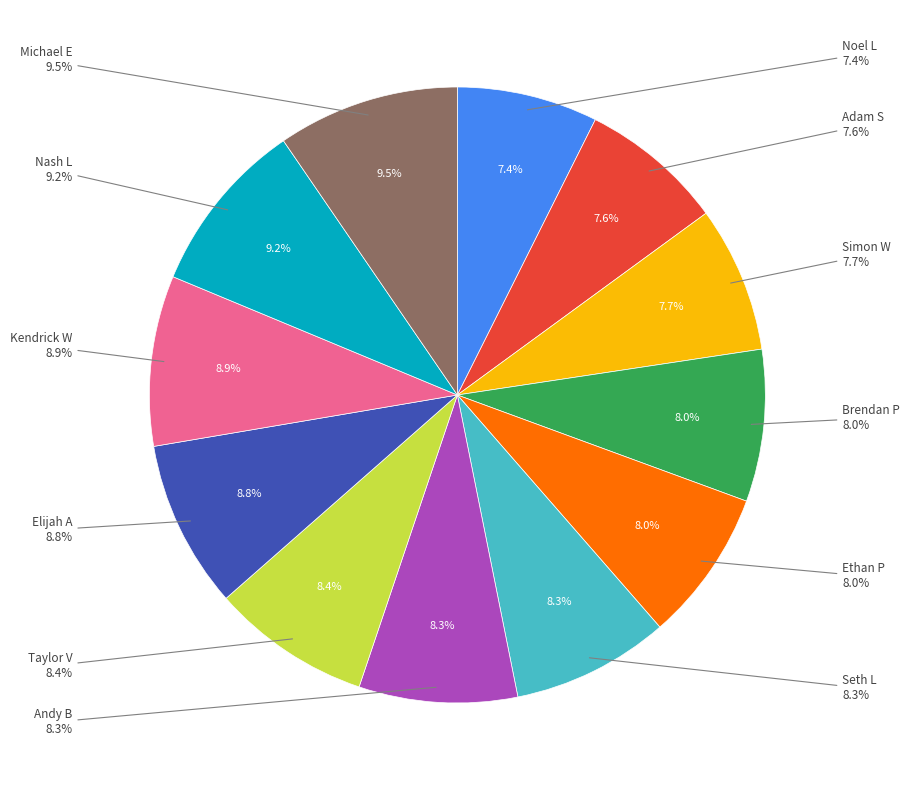

What percentage is NOT represented by Nash L?

90.8%